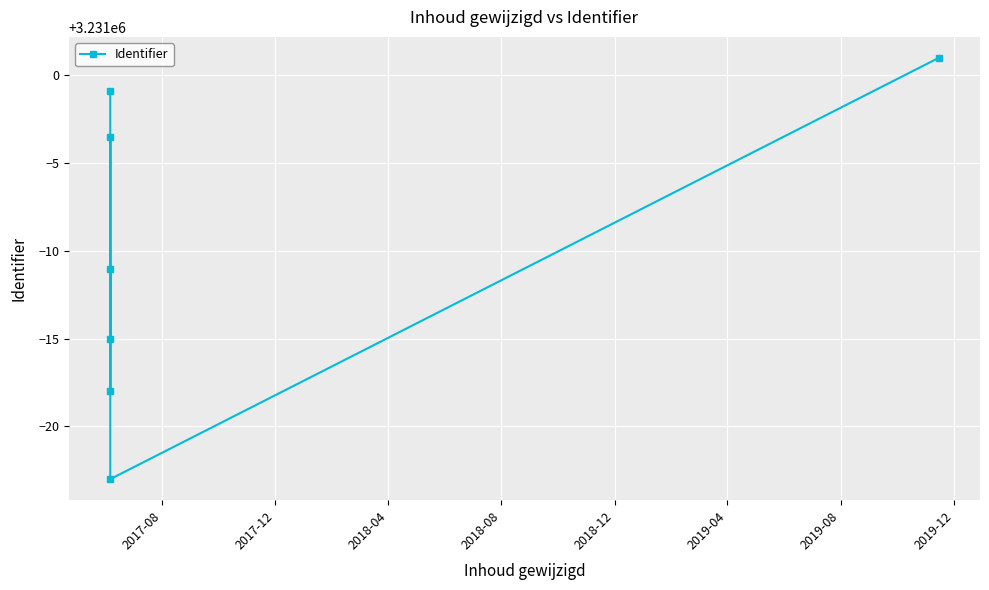

What is the value of the 1st point from the left?

3230999.1